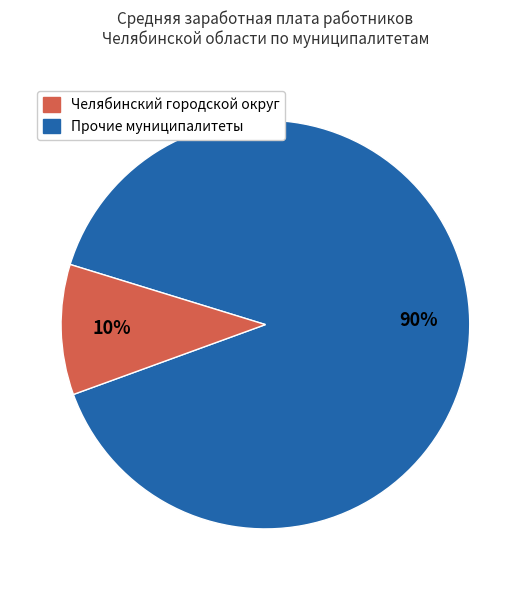

To the nearest percent, what is the average slice percentage?

50%